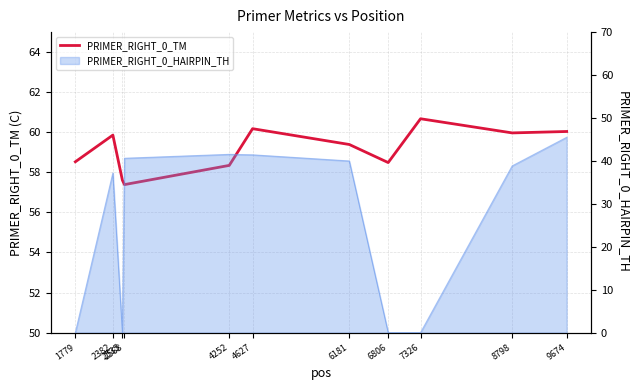

The chart shows a value of 59.4 at 6181. True or false?

True